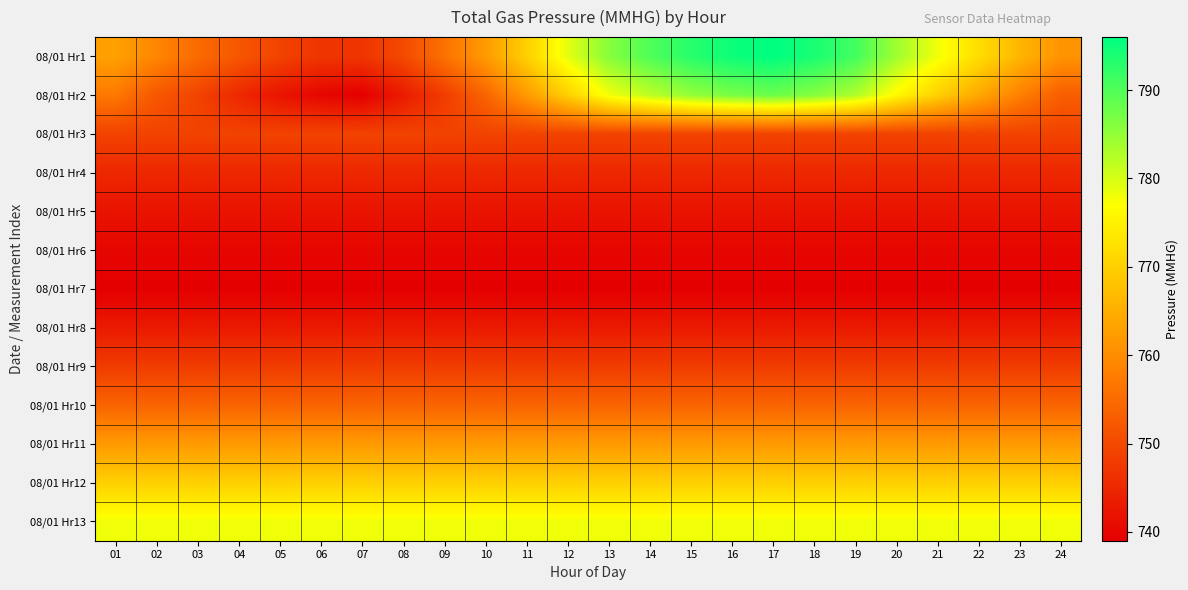

At which category does the chart reach its minimum across all series?

07